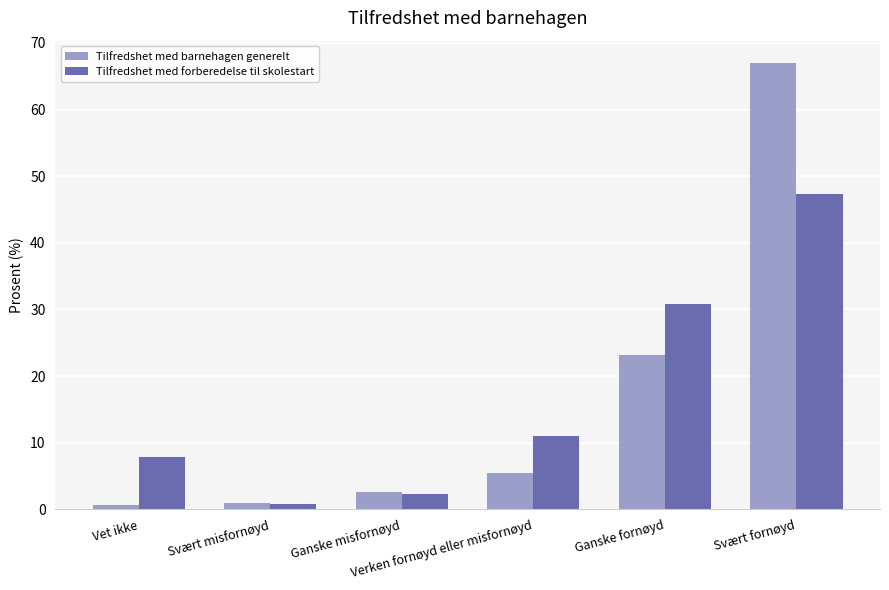

Between Vet ikke and Ganske fornøyd, which series saw the biggest shift?

Tilfredshet med forberedelse til skolestart